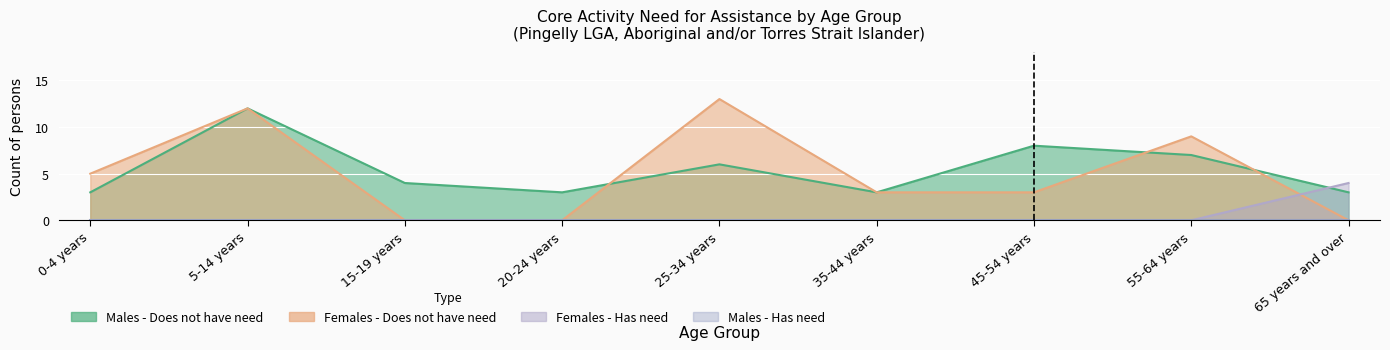

The Males - Does not have need series shows 8 at 45-54 years. True or false?

True